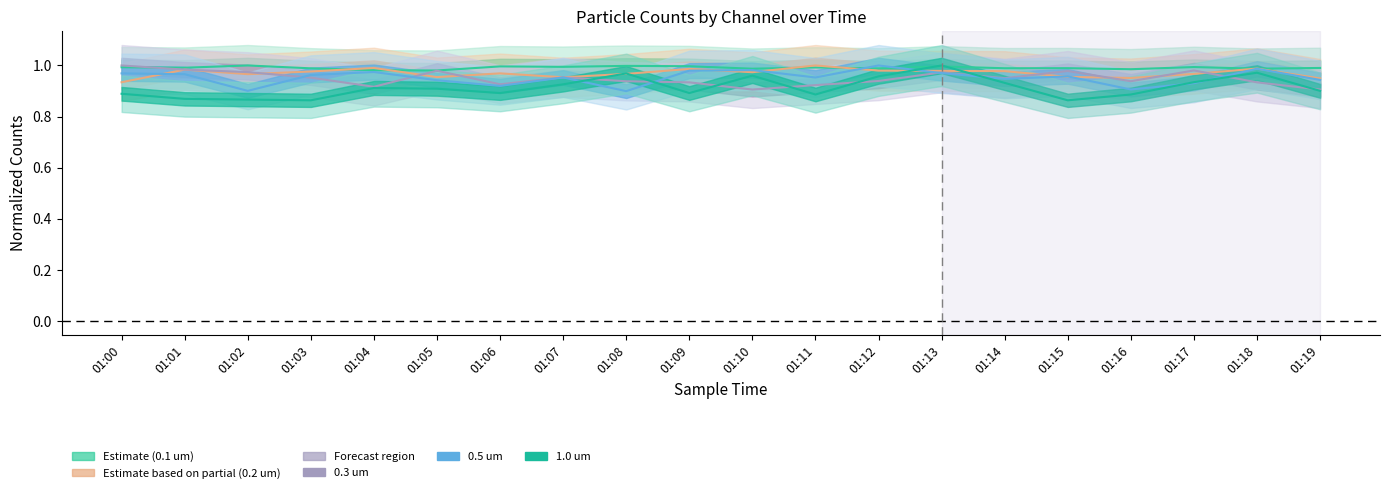

The 0.5 um series shows 0.4 at 01:15. True or false?

False